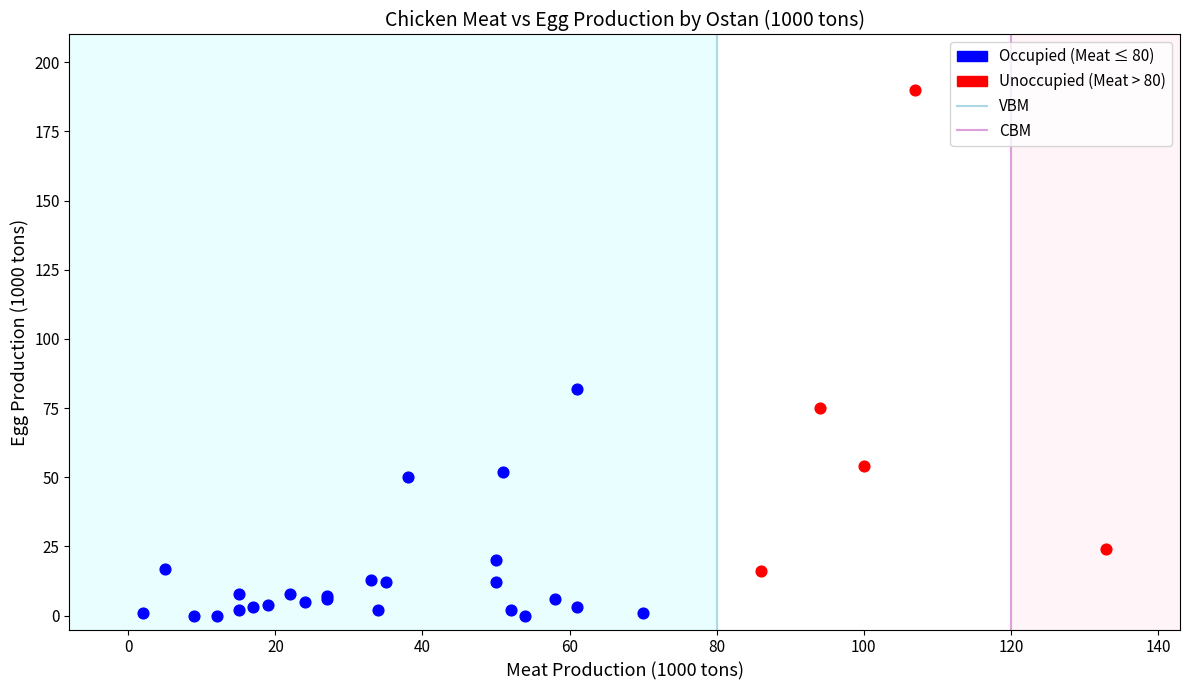

Which series reaches the minimum Y coordinate?

Occupied (Meat ≤ 80)